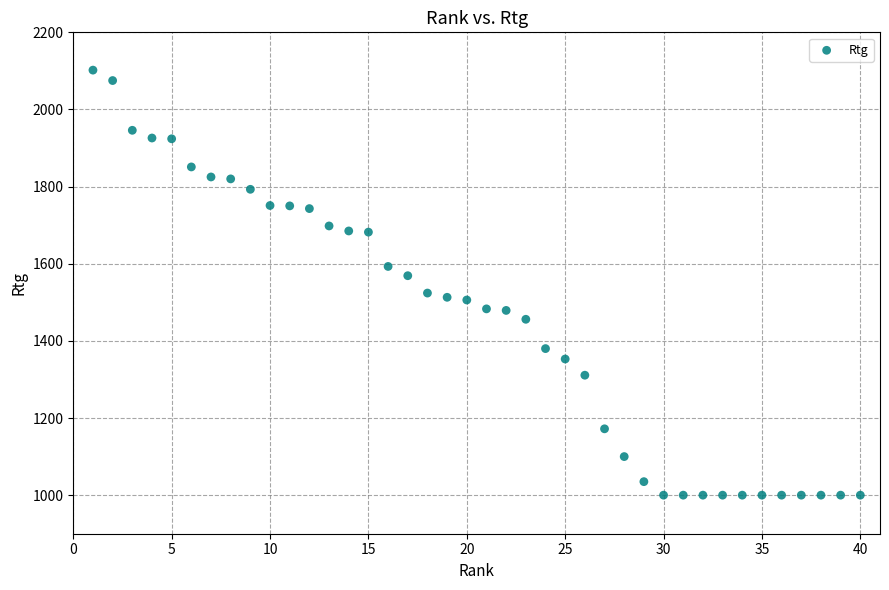

What is the range of X values (max minus min)?

39